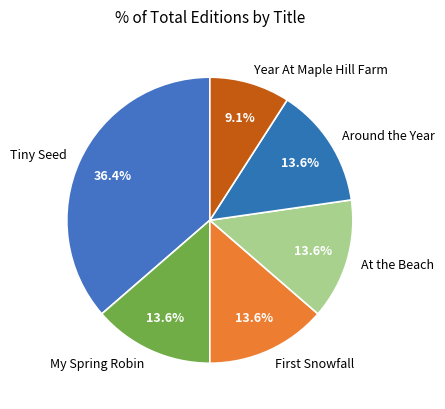

Does Tiny Seed represent more than half of the total?

No